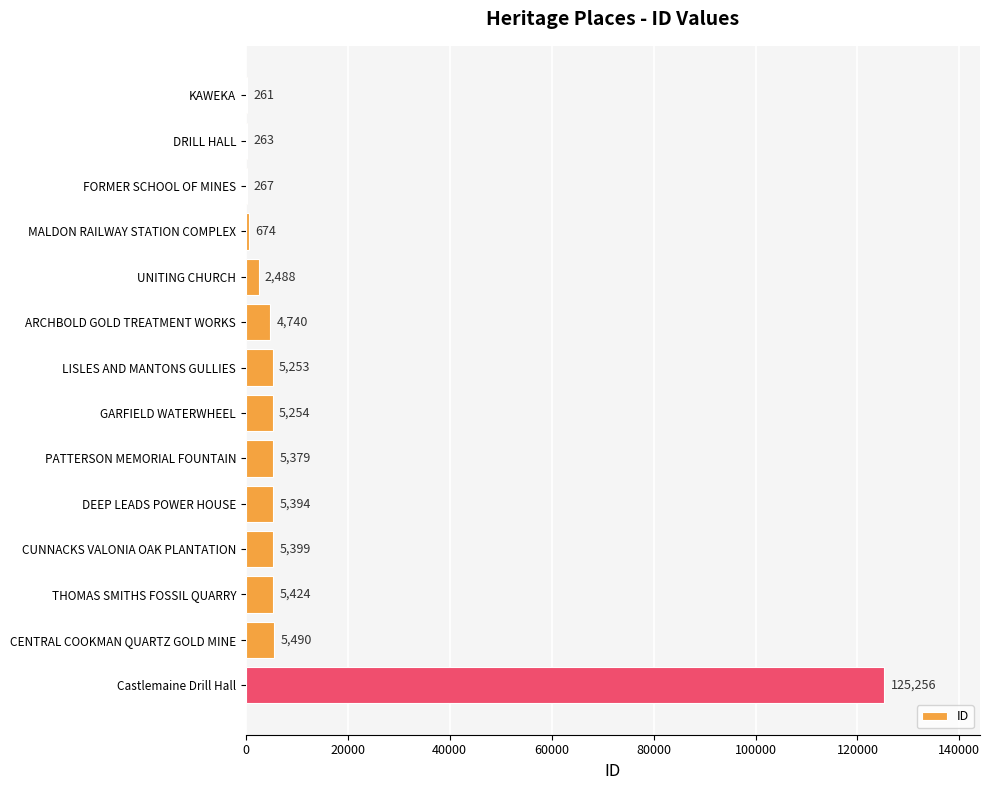

The value at THOMAS SMITHS FOSSIL QUARRY is 5424. True or false?

True